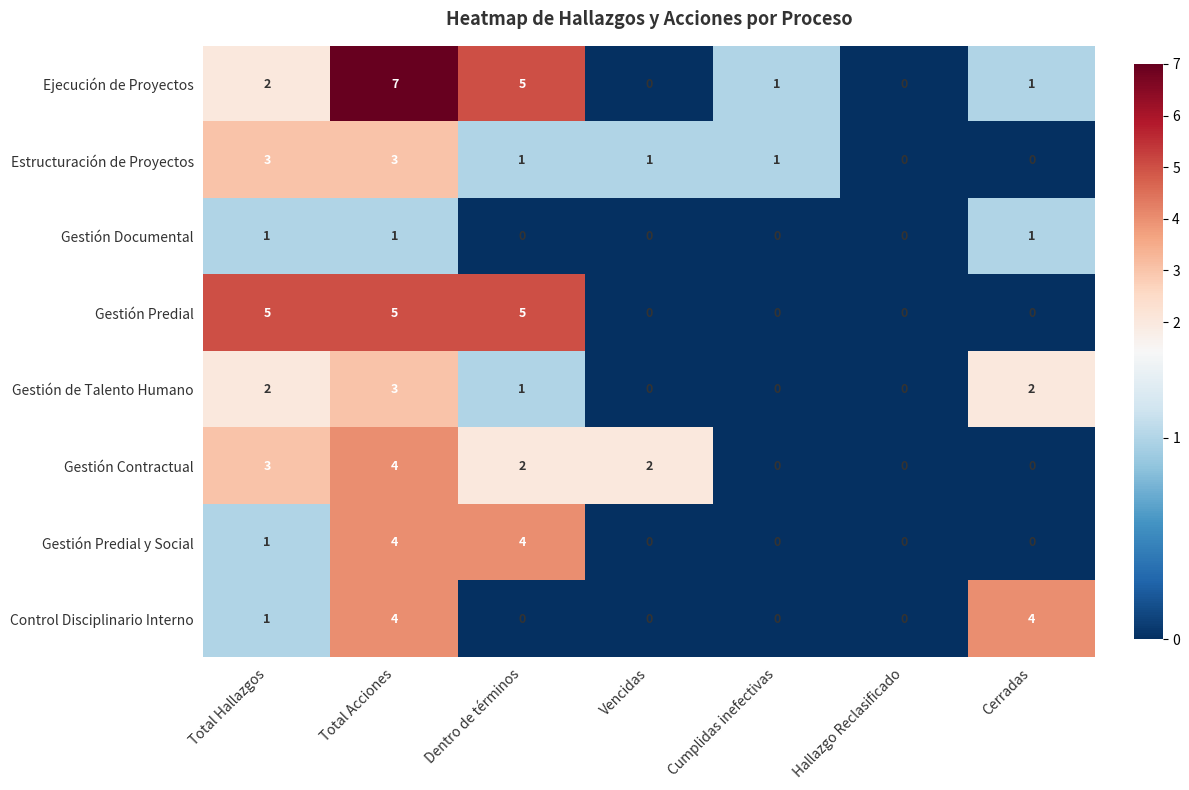

What is the sum of all Gestión Predial y Social values?

9